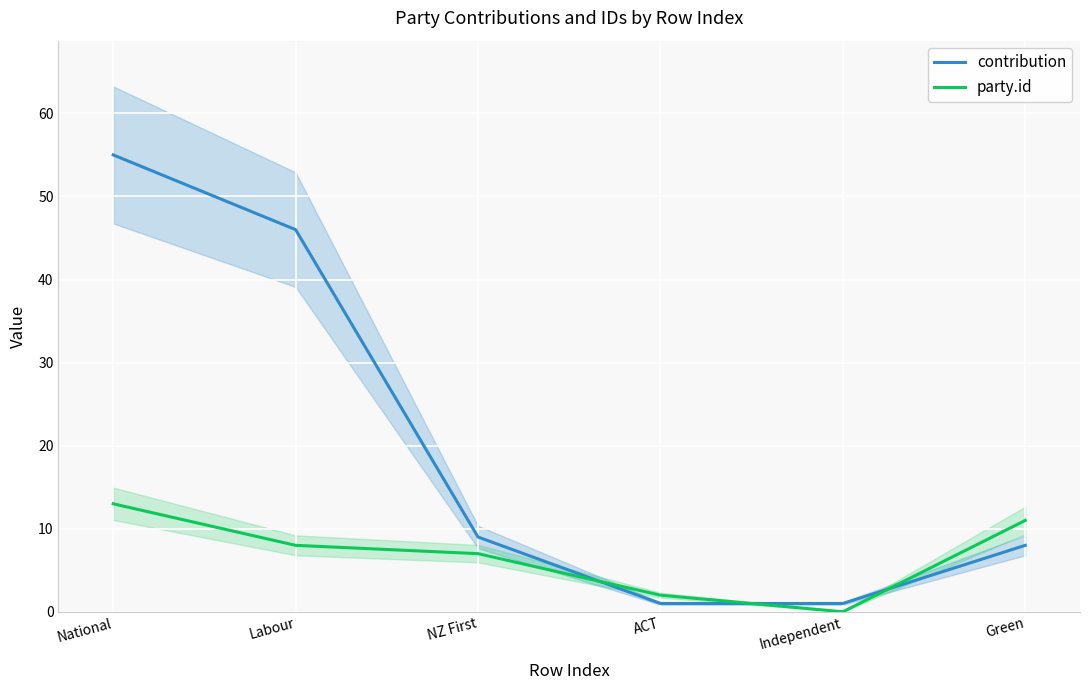

Is it true that contribution equals 1 at Independent?

True